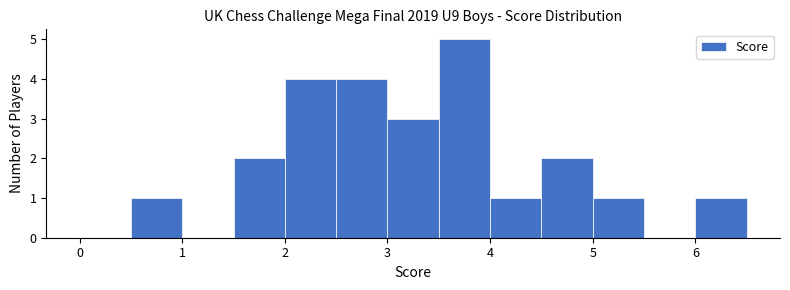

Reading left to right, transcribe this chart: for each bar, give the range it covers on the x-axis and its height. The values are not printed on the chart, so give them approximately, as read against the axis.

0.0 to 0.5: 0
0.5 to 1.0: 1
1.0 to 1.5: 0
1.5 to 2.0: 2
2.0 to 2.5: 4
2.5 to 3.0: 4
3.0 to 3.5: 3
3.5 to 4.0: 5
4.0 to 4.5: 1
4.5 to 5.0: 2
5.0 to 5.5: 1
5.5 to 6.0: 0
6.0 to 6.5: 1